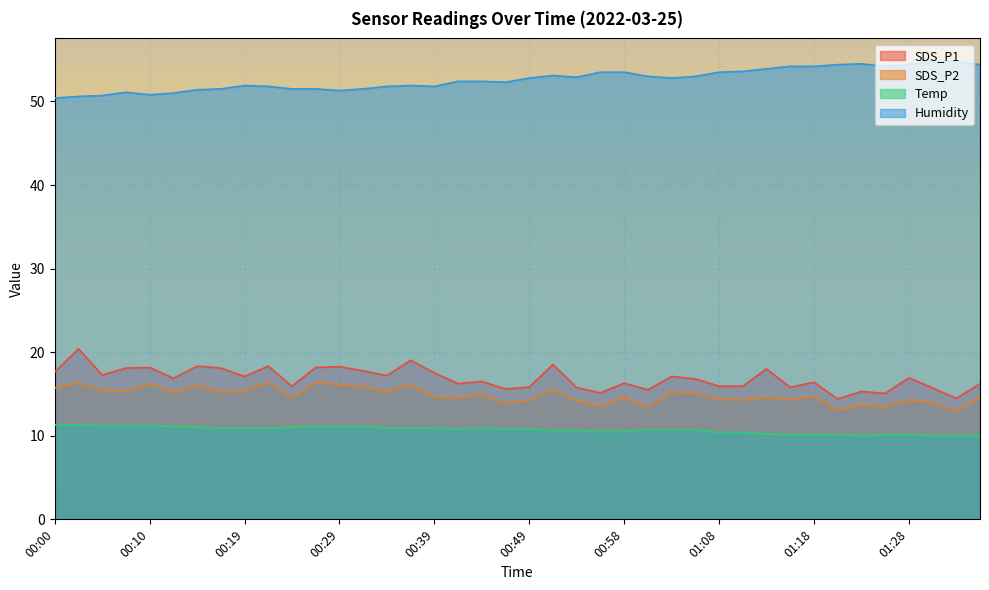

What is the value of the Humidity point at the 15th from the left?

51.8